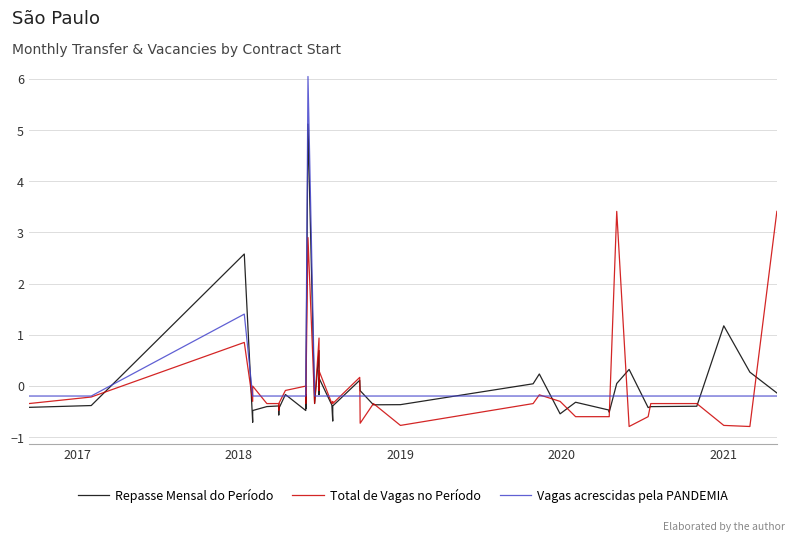

What is the minimum value shown in the chart?

-0.8